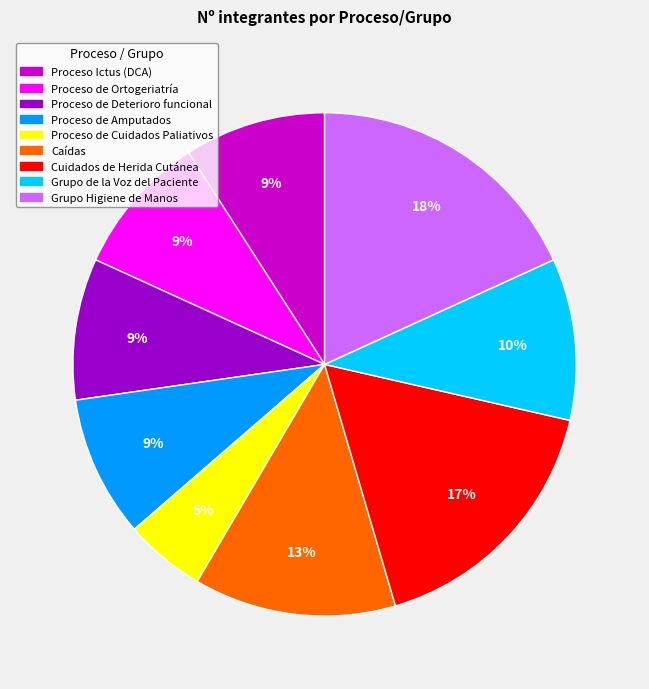

Which has a higher value, Caídas or Proceso de Ortogeriatría?

Caídas